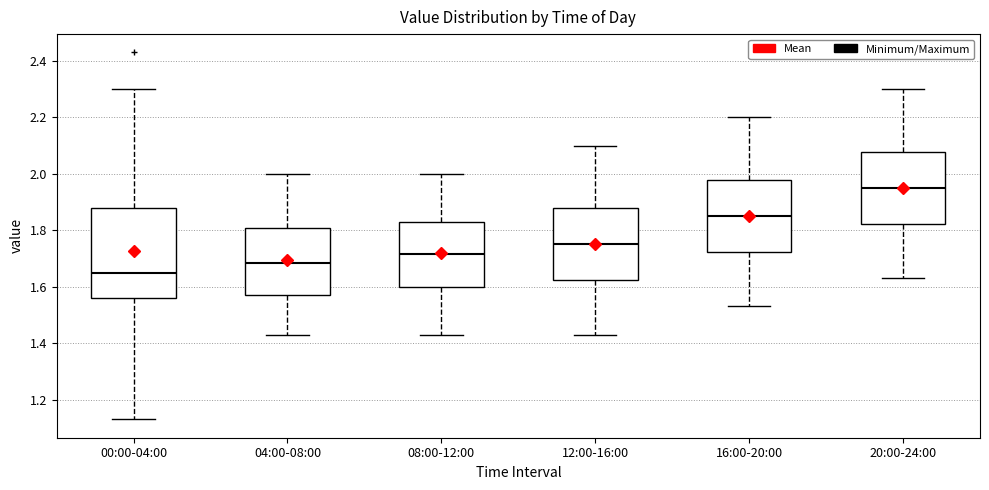

Which box is the tallest, from its lower edge to its upper edge?

00:00-04:00